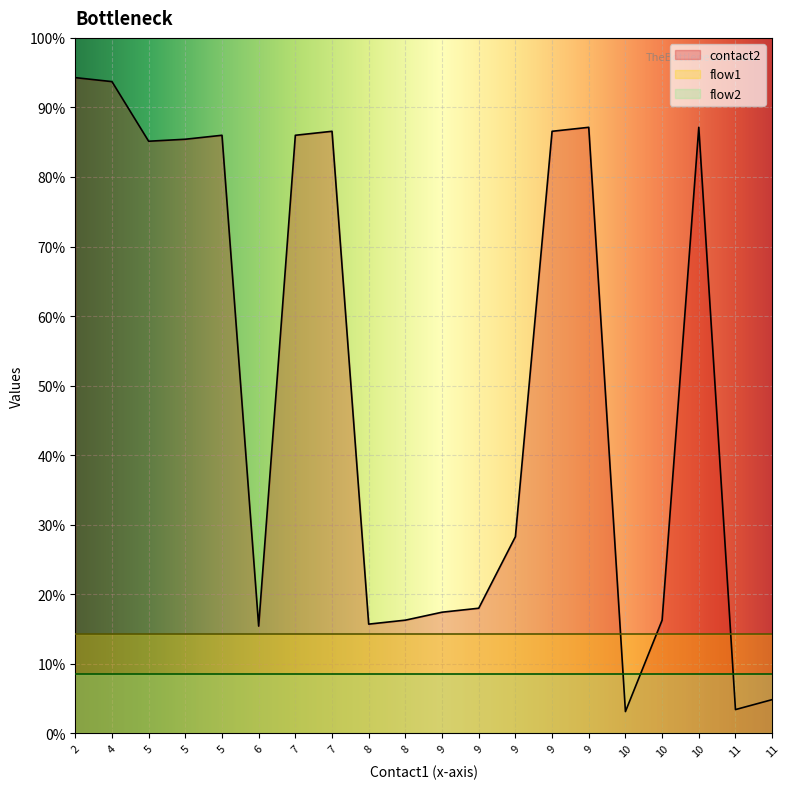

How many values in the contact2 series exceed 298?

9